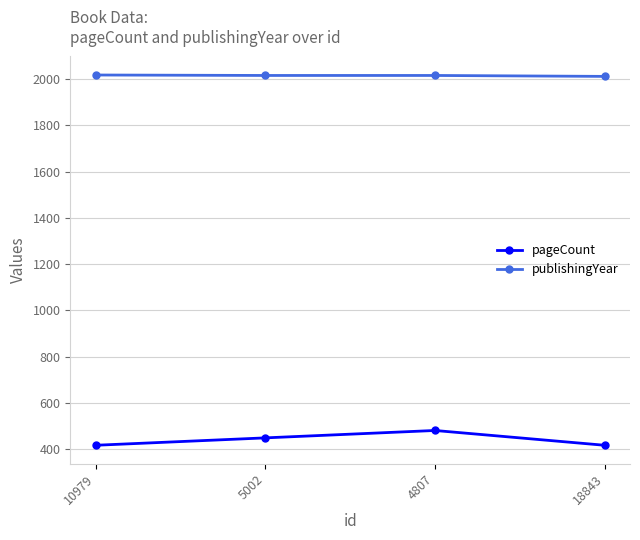

True or false: publishingYear has more than 2 points higher than both neighbors.

False